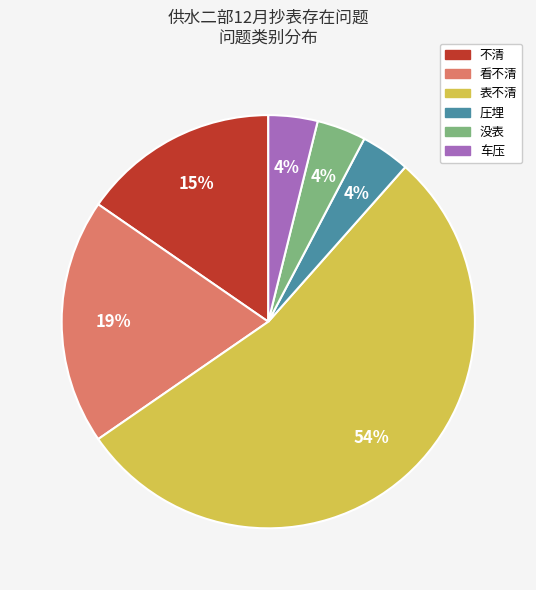

Is there any slice that represents more than half of the pie?

Yes